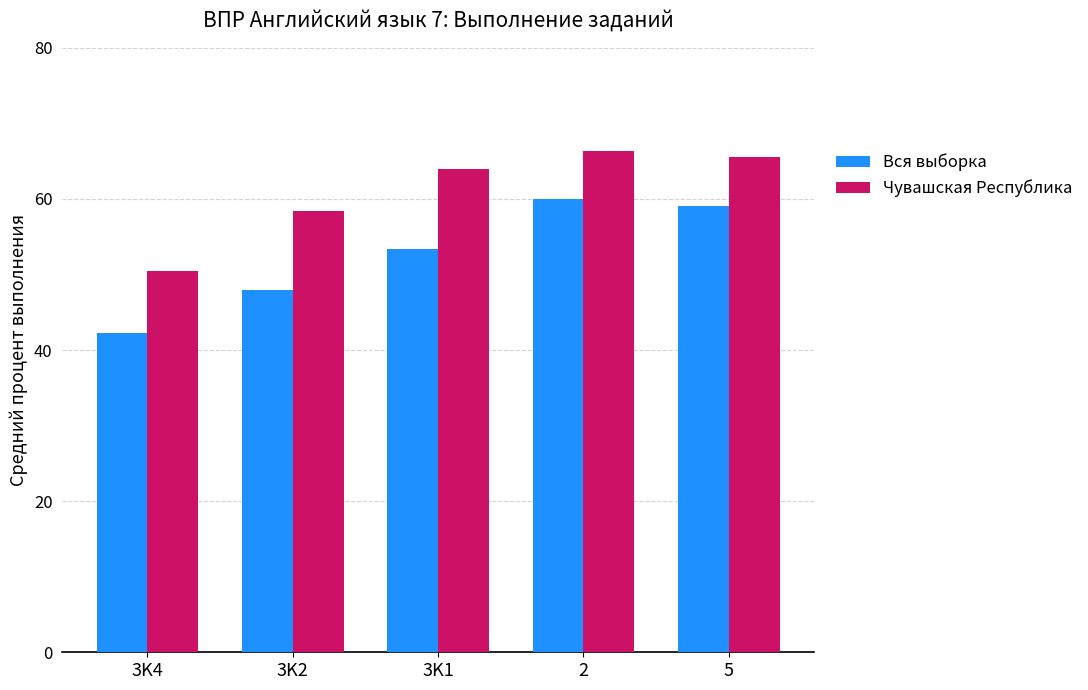

What are all the series names shown in the legend?

Вся выборка, Чувашская Республика